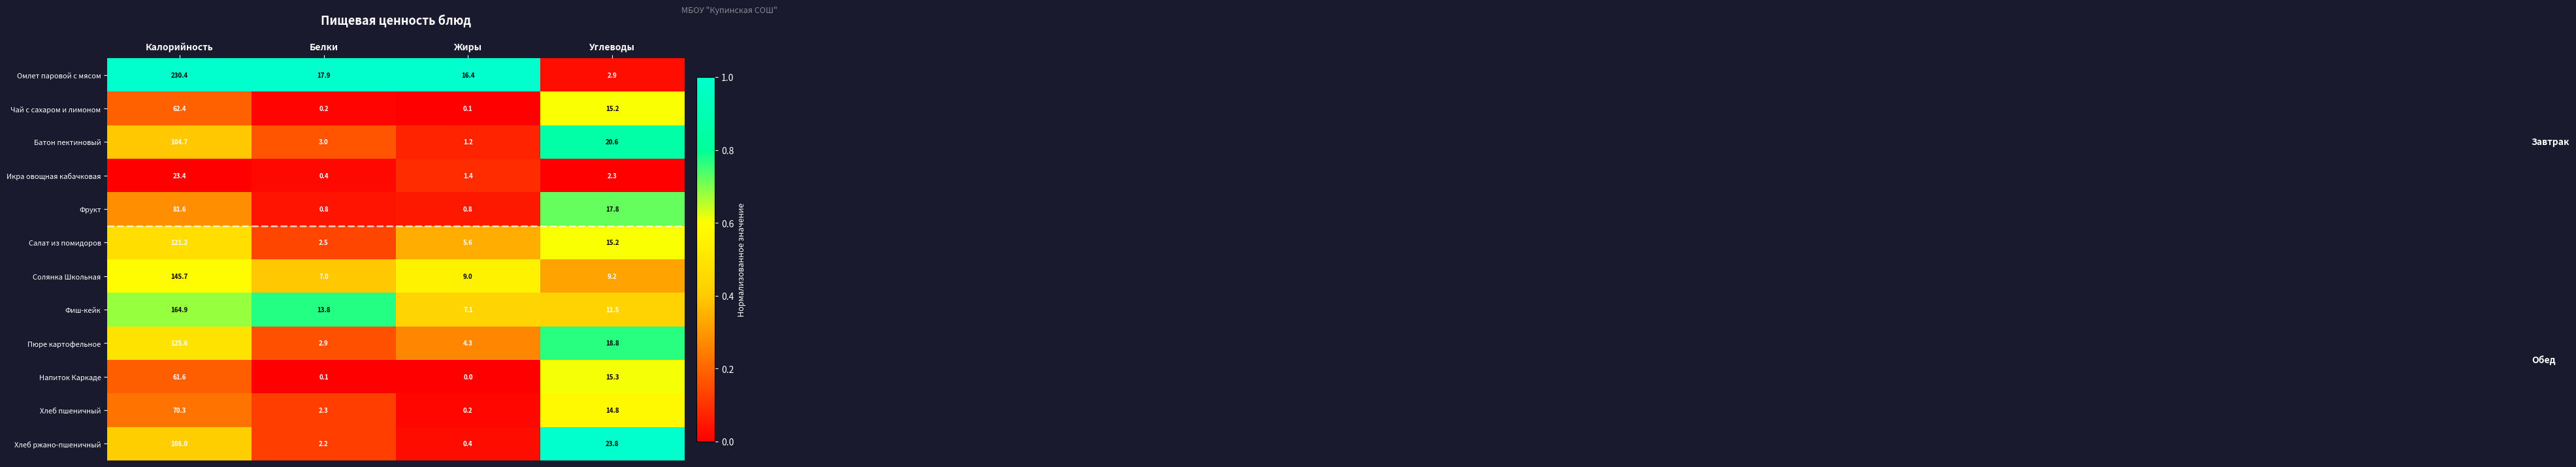

Which category has the highest value across all series?

Калорийность